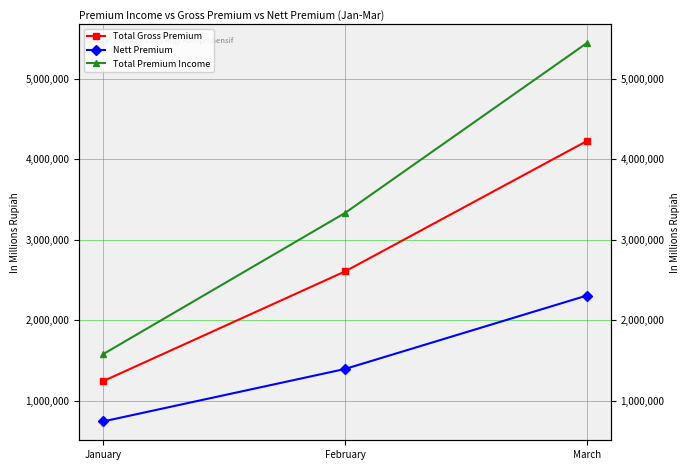

What is the lowest value of the Total Gross Premium series?

1243717.2